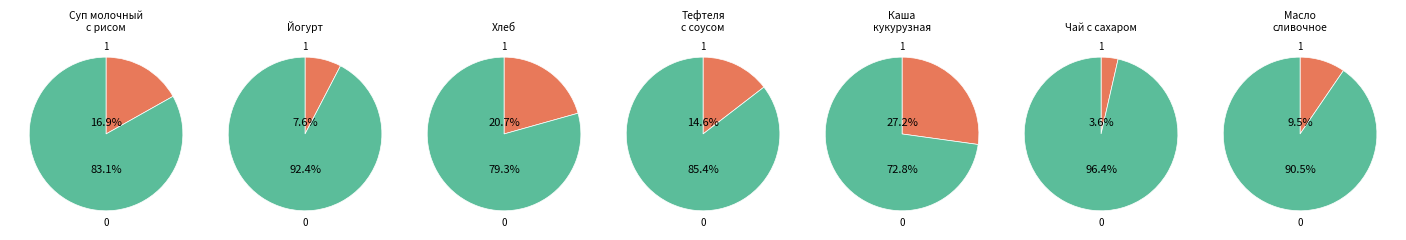

Is it true that Хлеб is 21% of the pie?

True